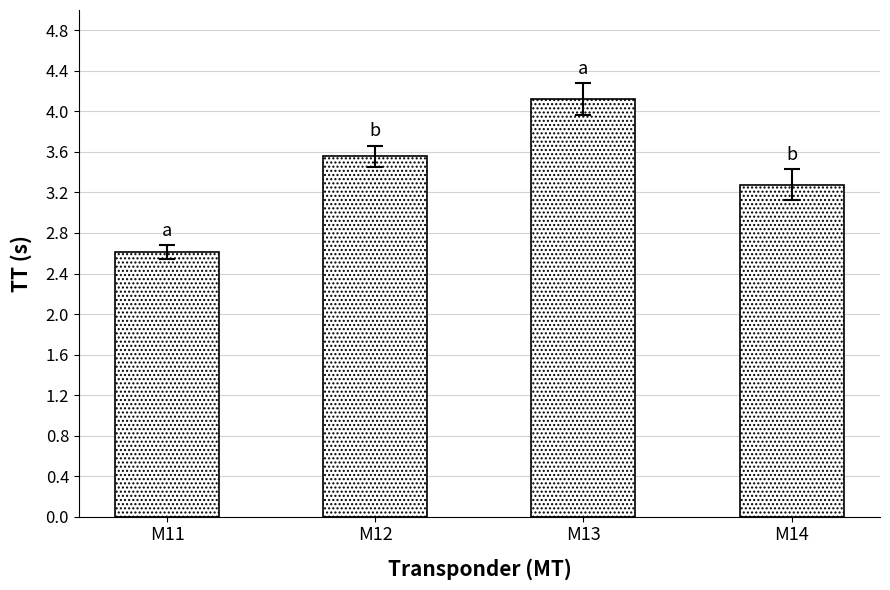

What is the minimum value shown in the chart?

2.6